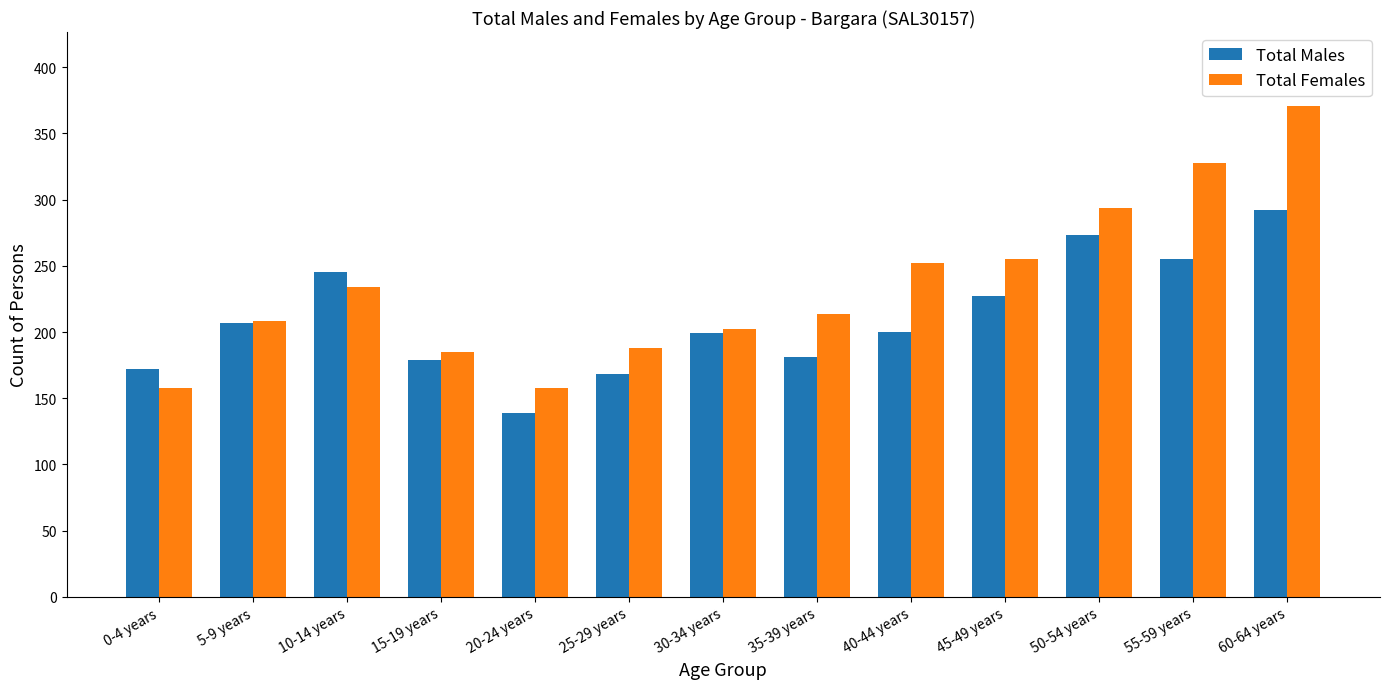

Is it true that Total Males equals 303 at 15-19 years?

False